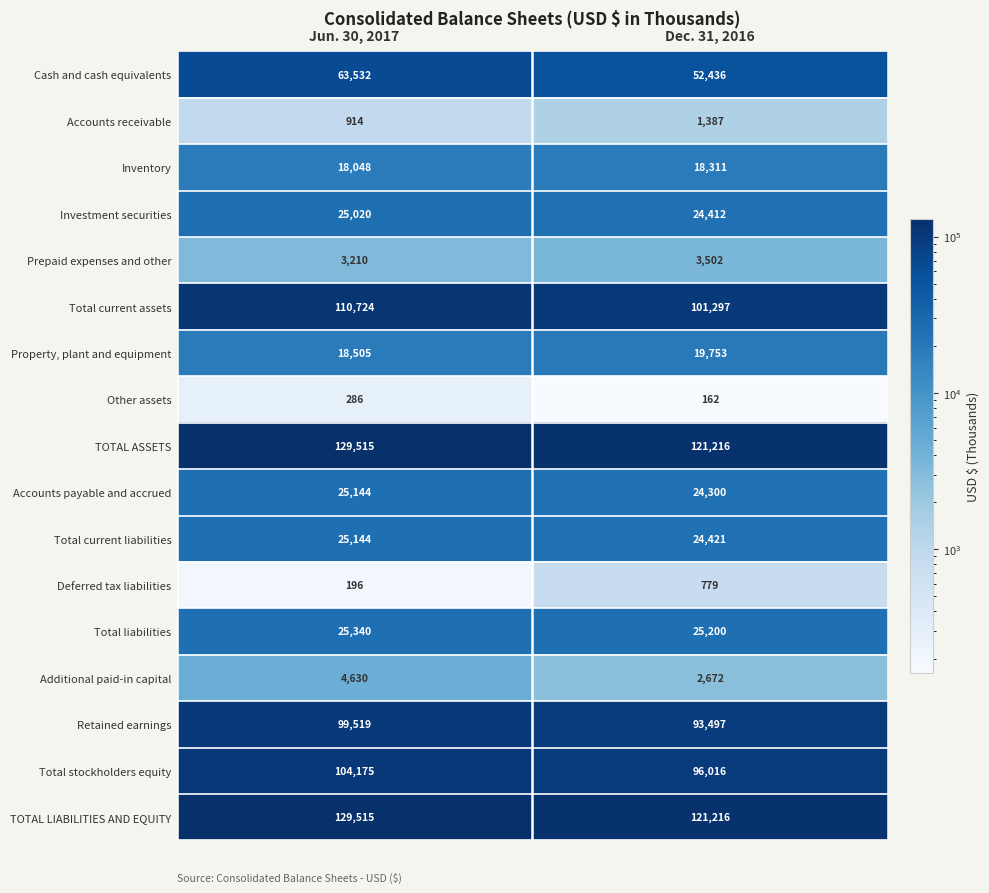

Which category has the lowest value in the Inventory series?

Jun. 30, 2017